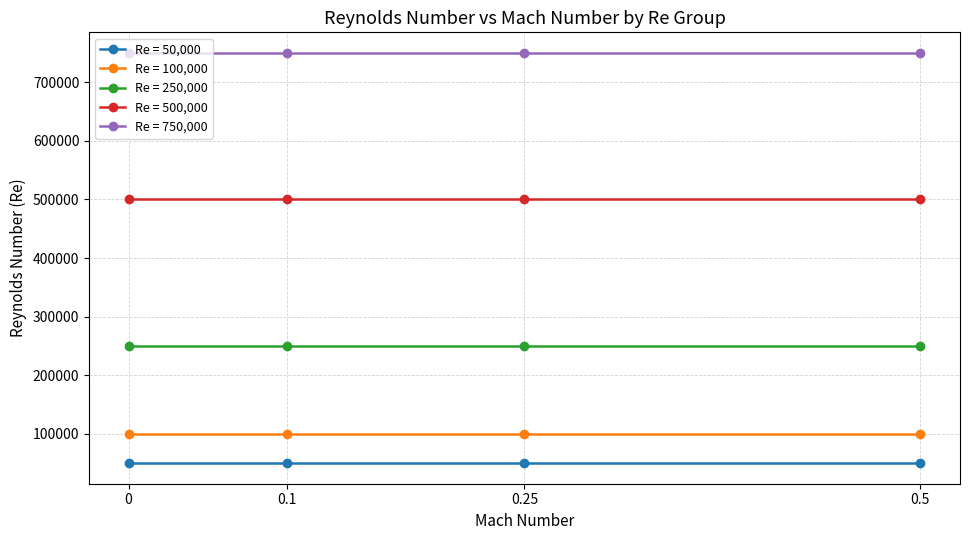

Count the number of data series in this chart.

5